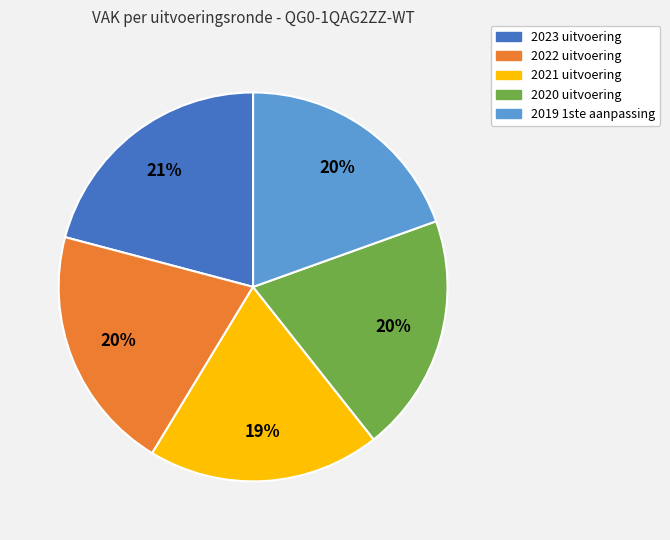

Which has a higher value, 2020 uitvoering or 2023 uitvoering?

2023 uitvoering